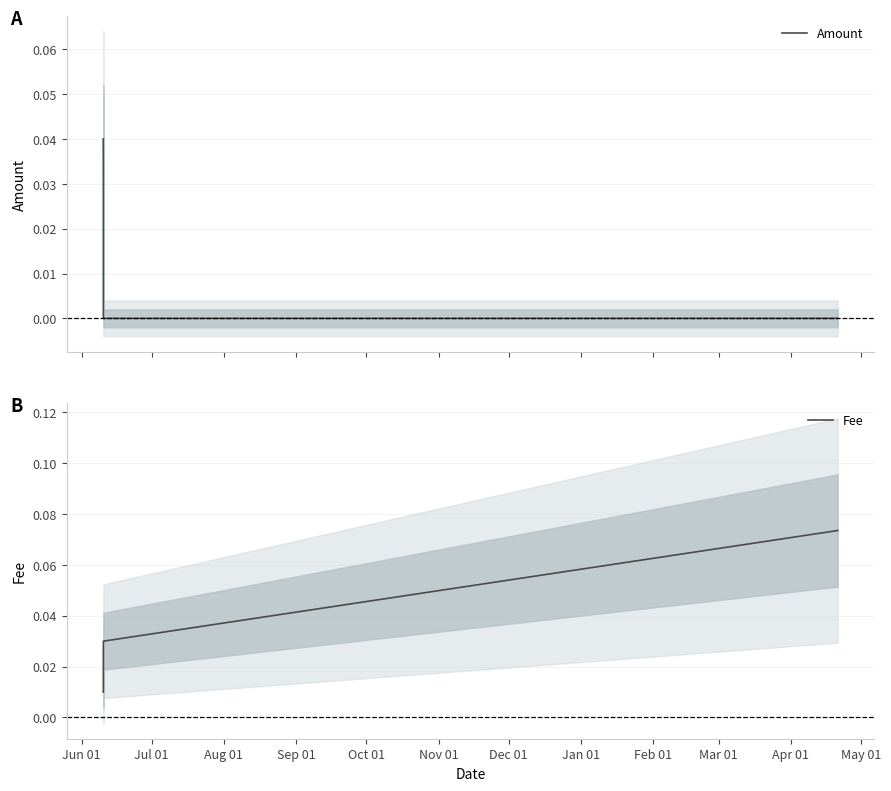

After their last crossing, which series has the higher values: Amount or Fee?

Fee